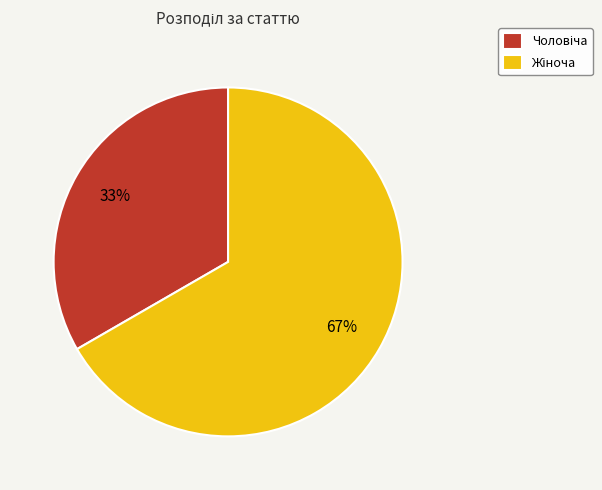

To the nearest percent, what is the average slice percentage?

50%